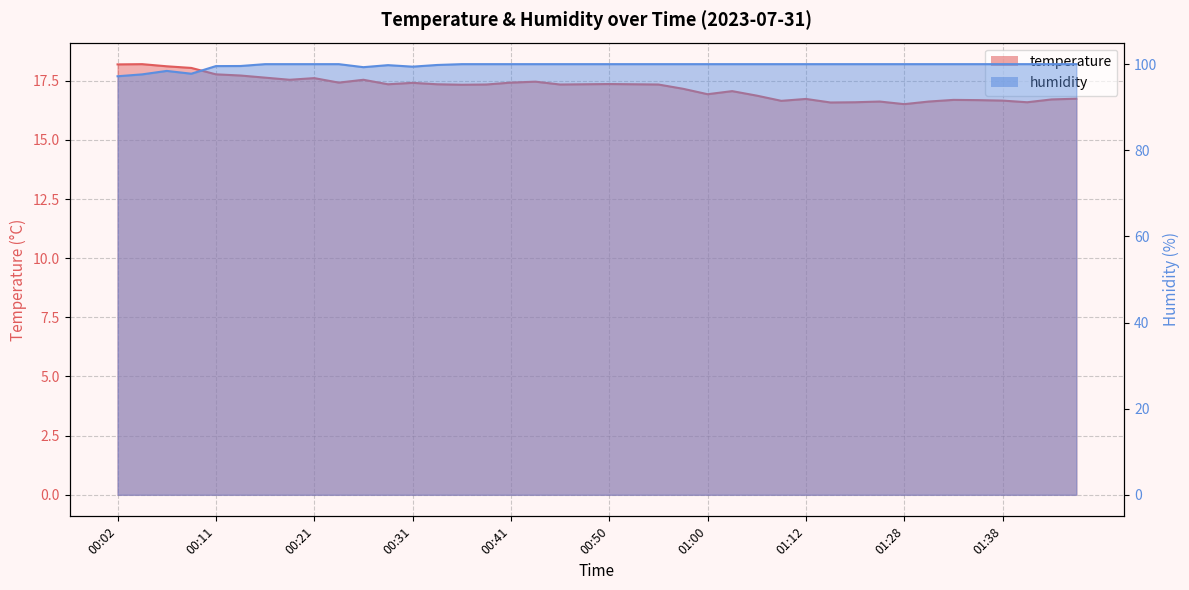

What is the difference between the temperature values at 01:05 and 01:45?

0.1